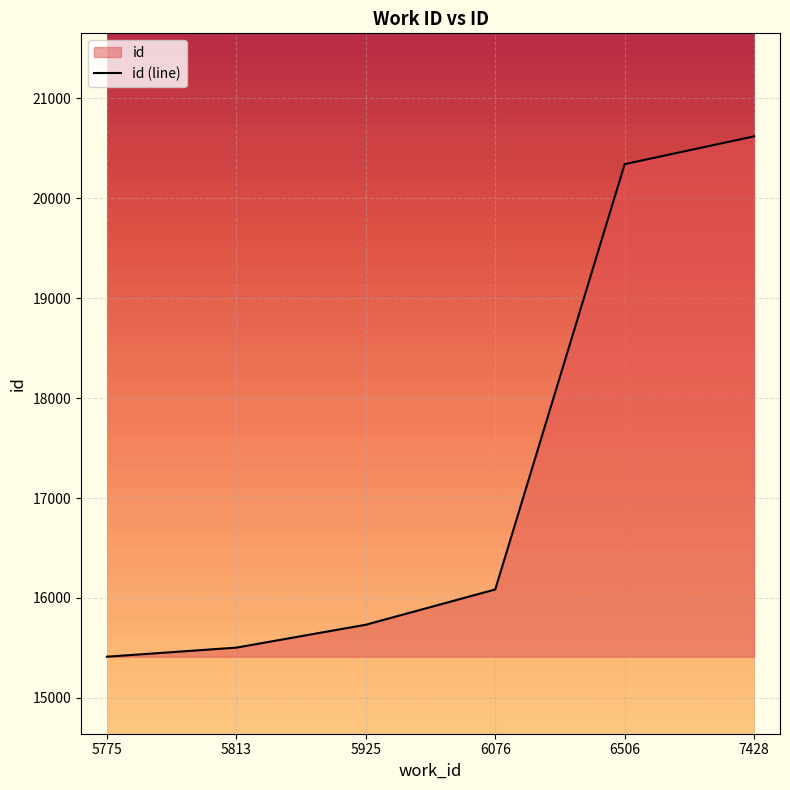

What is the value of the 6th point from the left?

20619